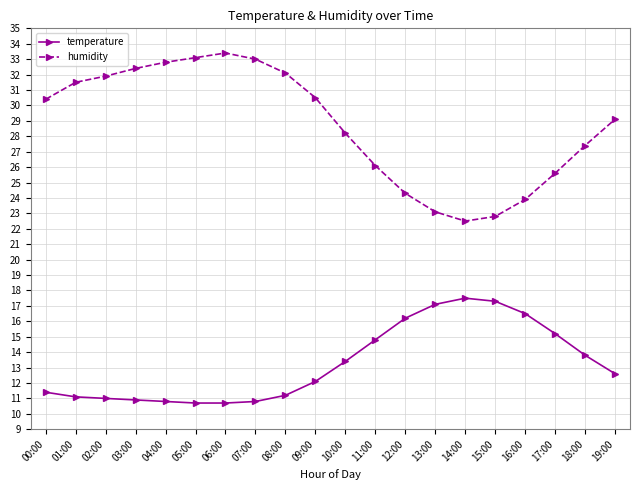

Rank the series by their average value, from highest to lowest.

humidity, temperature